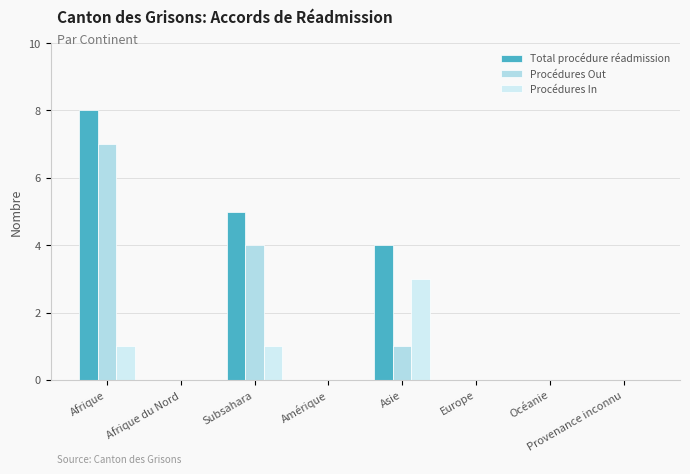

At how many categories does at least one series exceed 5?

1